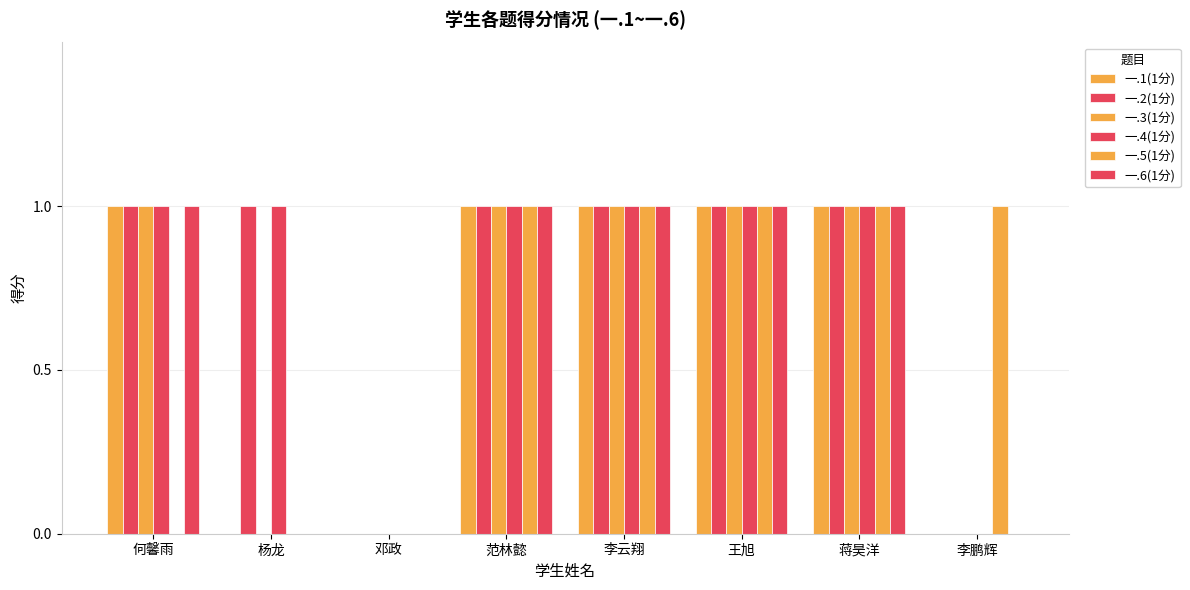

The value of 一.5(1分) at 李鹏辉 is 1. True or false?

True